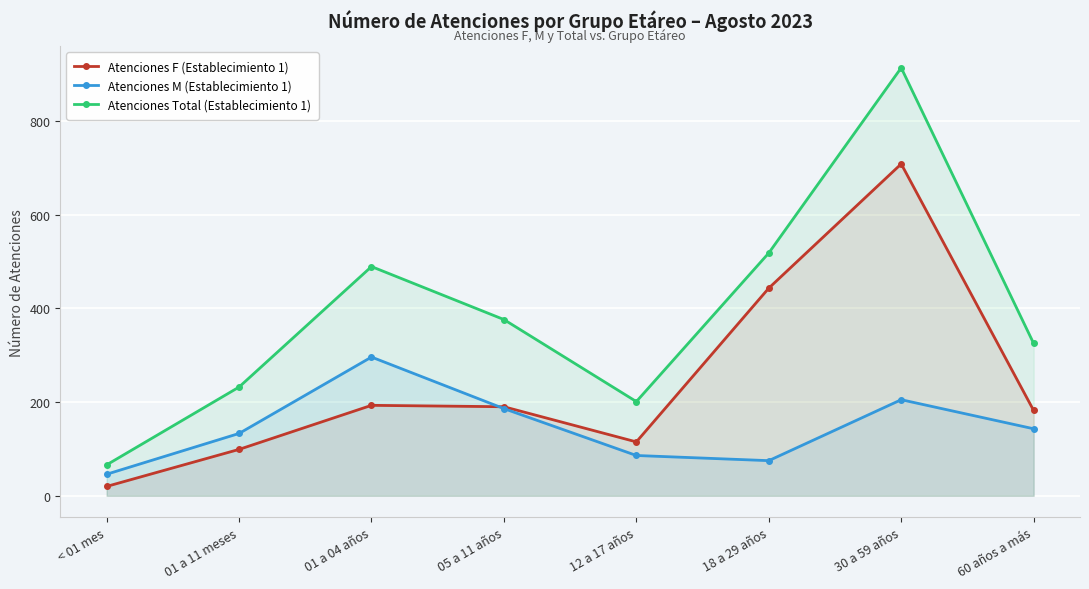

What is the label of the 2nd point from the right?

30 a 59 años